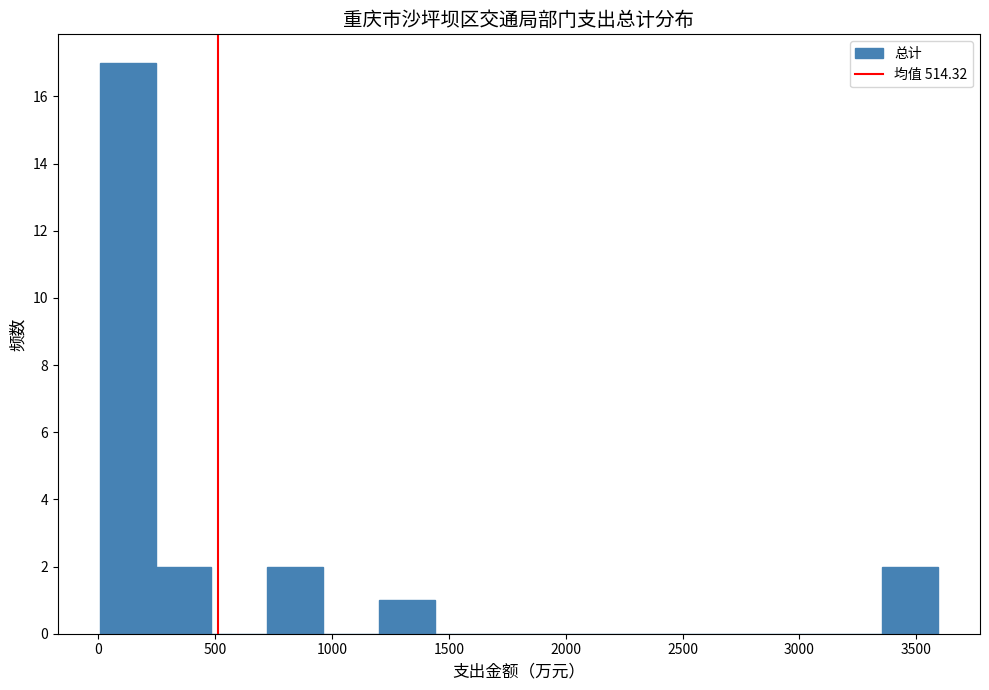

How tall is the bar that spans 1200 to 1450 on the x-axis? Neither the bar edges nor the heights are printed on the chart, so give them approximately, as read against the axes.

1